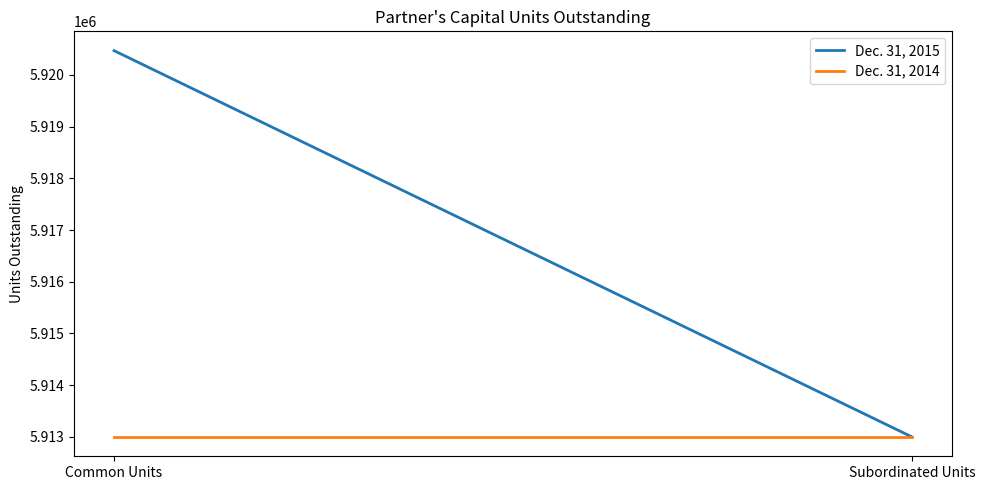

Rank the categories by Dec. 31, 2015 value from lowest to highest.

Subordinated Units, Common Units